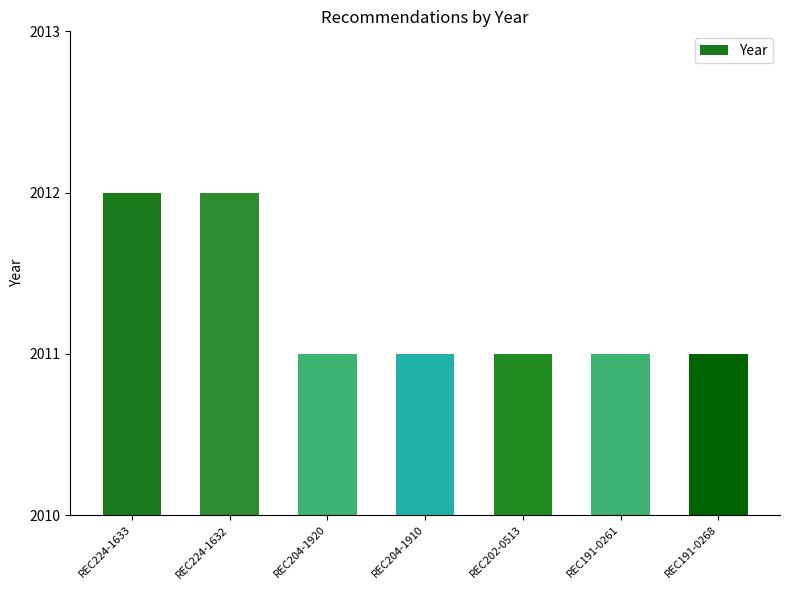

Is it true that the value at REC191-0261 is 2011?

True